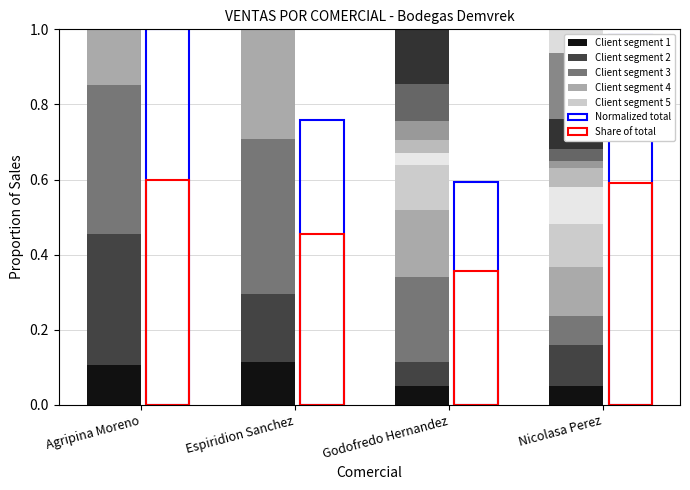

How many data points does each series have?

4